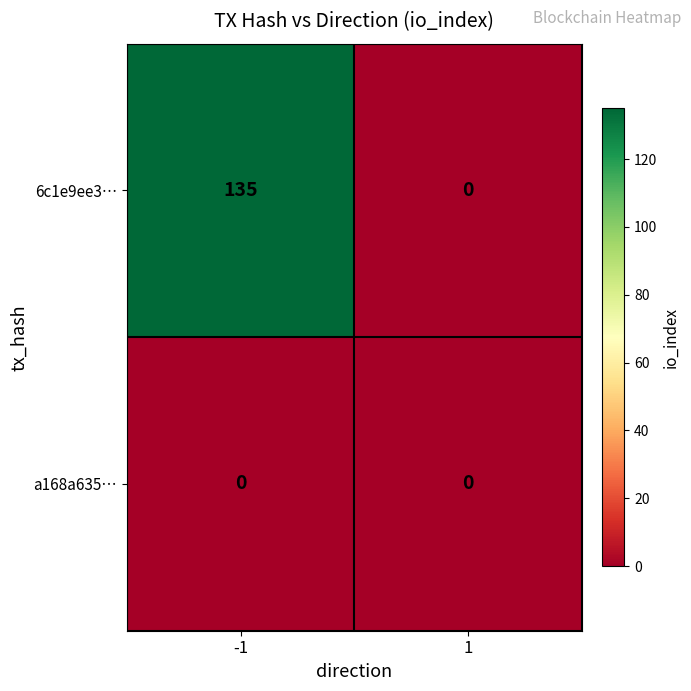

How many categories are shown in the chart?

2